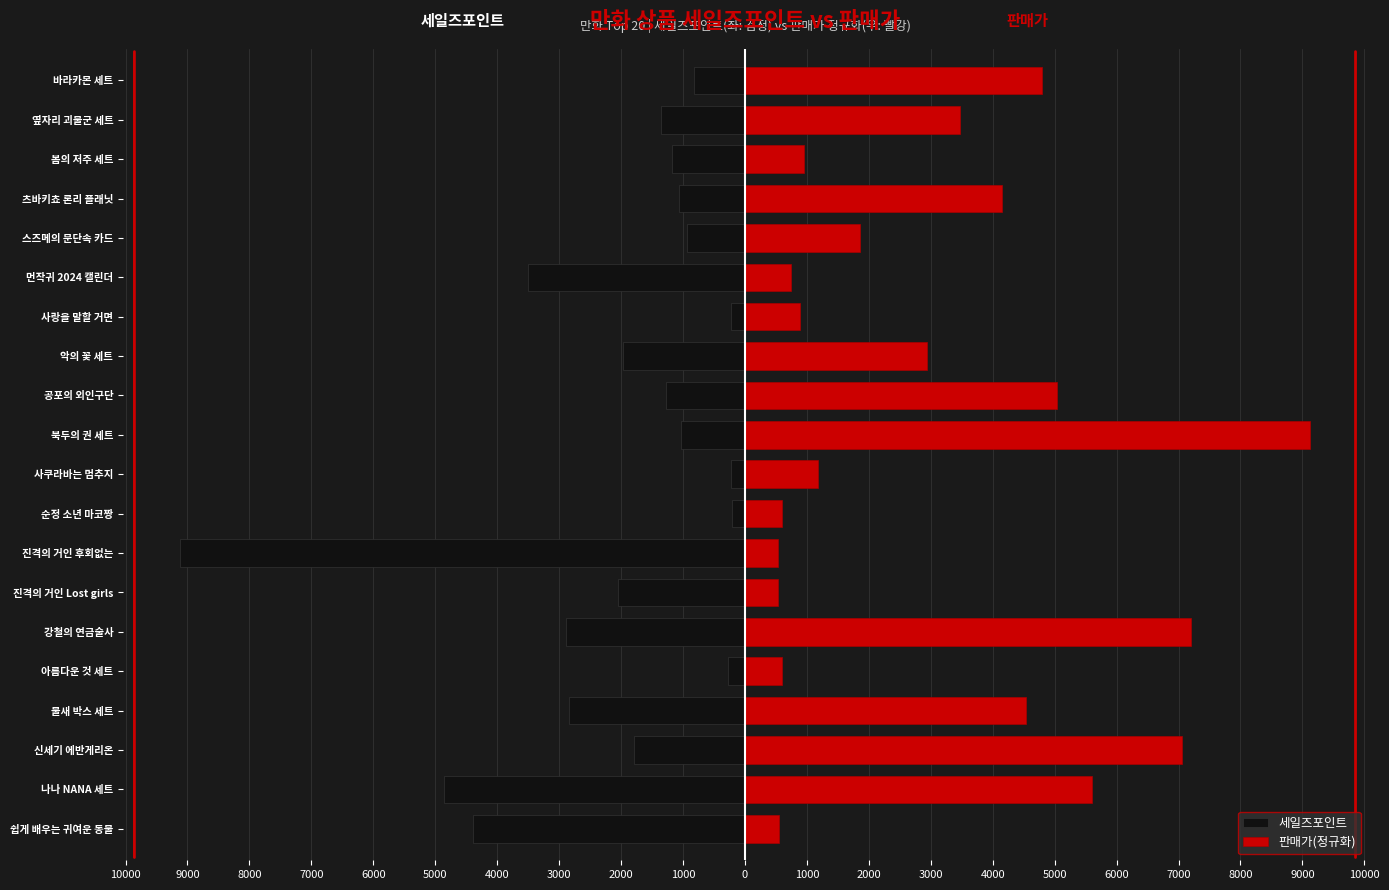

Rank the series at 순정 소년 마코짱 from highest to lowest value.

판매가(정규화), 세일즈포인트